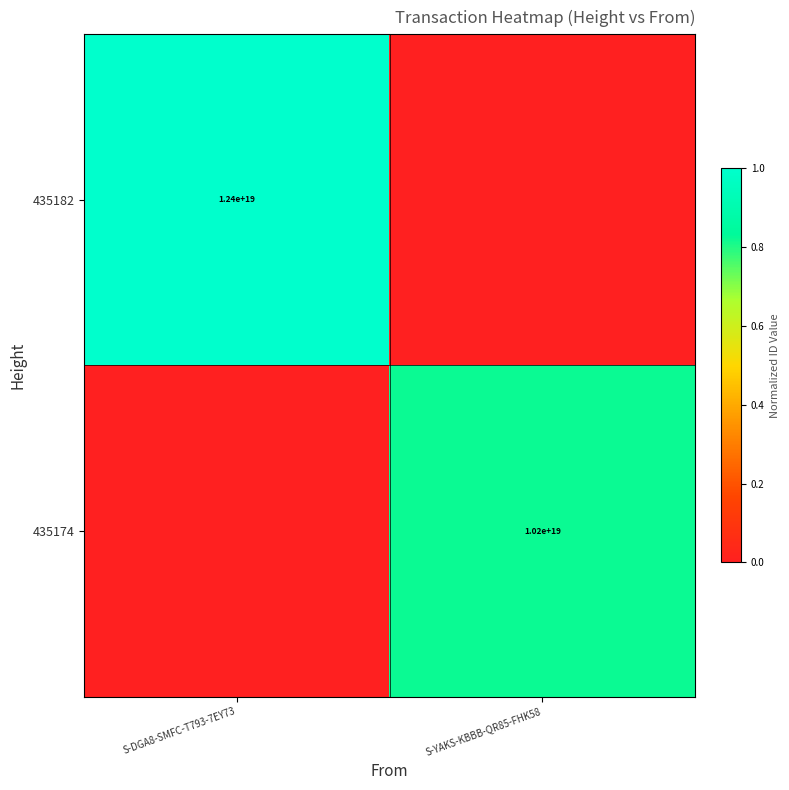

The 435174 series shows 10200000000000000000 at S-YAKS-KBBB-QR85-FHK58. True or false?

True